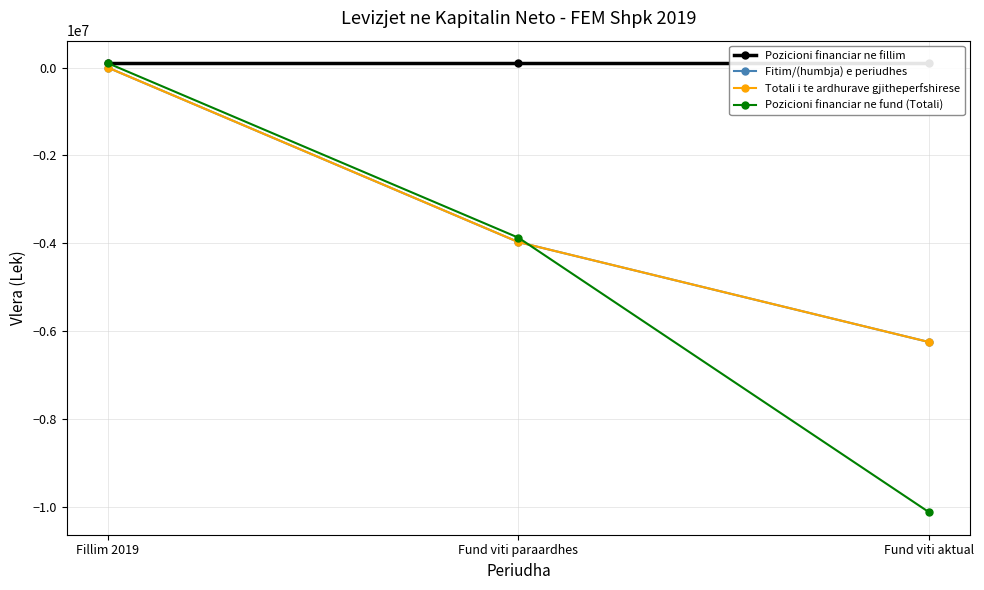

How many lines are shown in the chart?

4